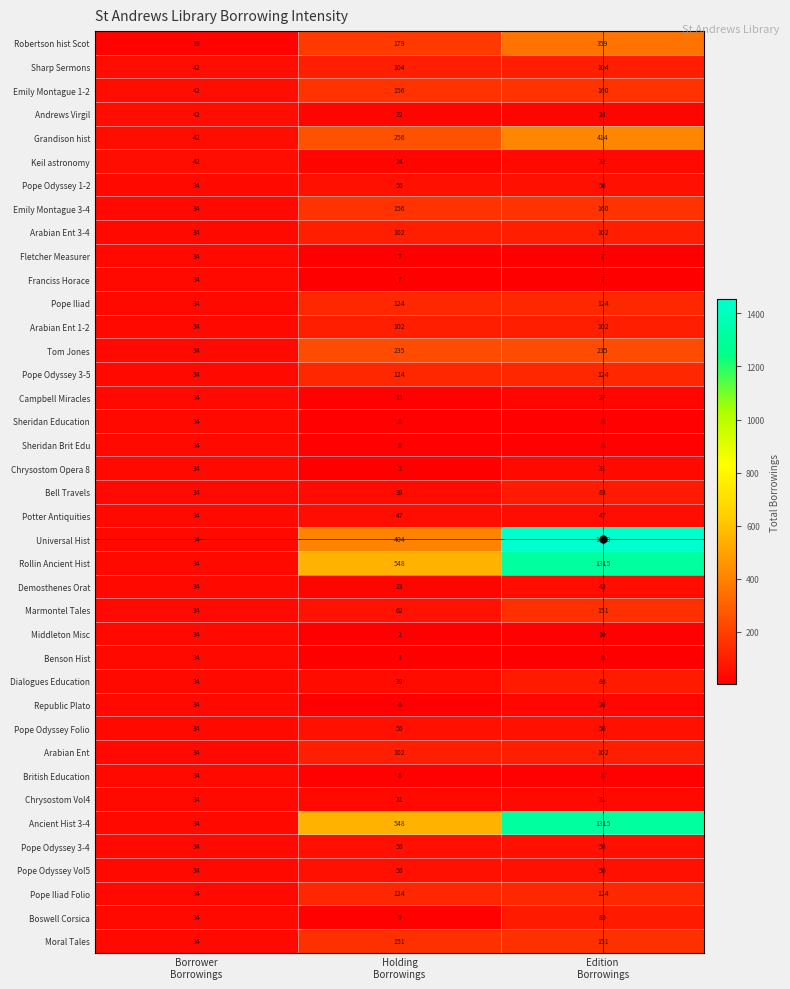

Which series has the largest range (max minus min)?

Universal Hist